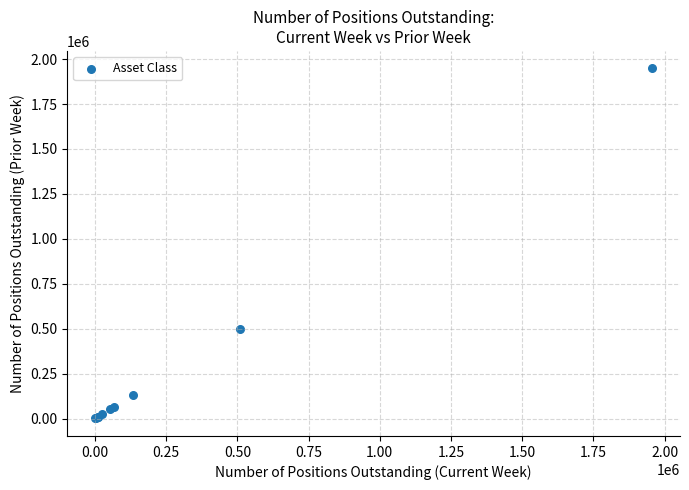

What Y value in the scatter plot is closest to 974139?

498335